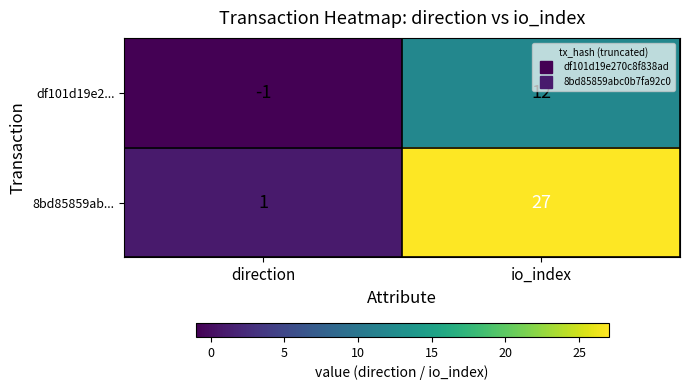

Reading right to left, transcribe all the data shown in this chart.

df101d19e2...: 12	-1
8bd85859ab...: 27	1